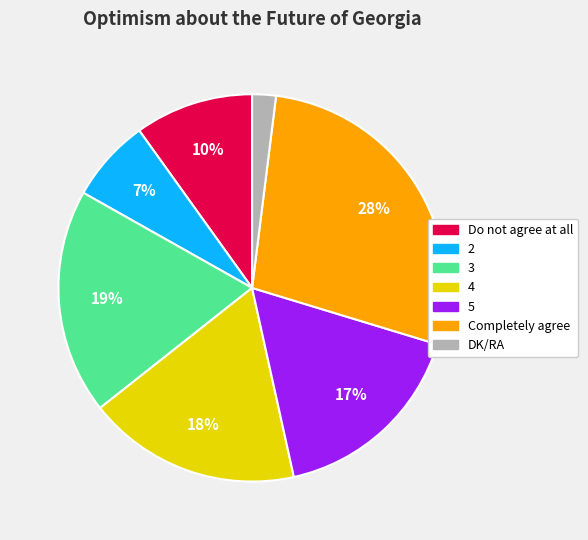

To the nearest percent, what portion does 2 represent?

7%